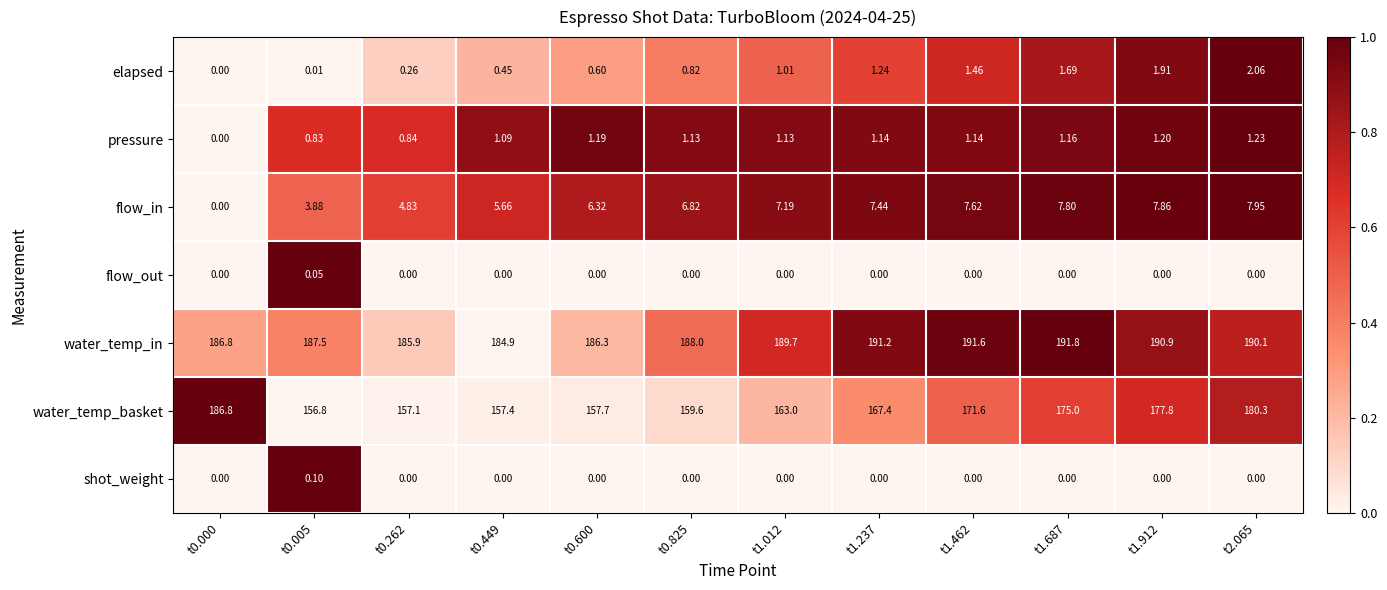

Is the value of water_temp_in at t0.000 greater than the value of elapsed at t0.600?

Yes